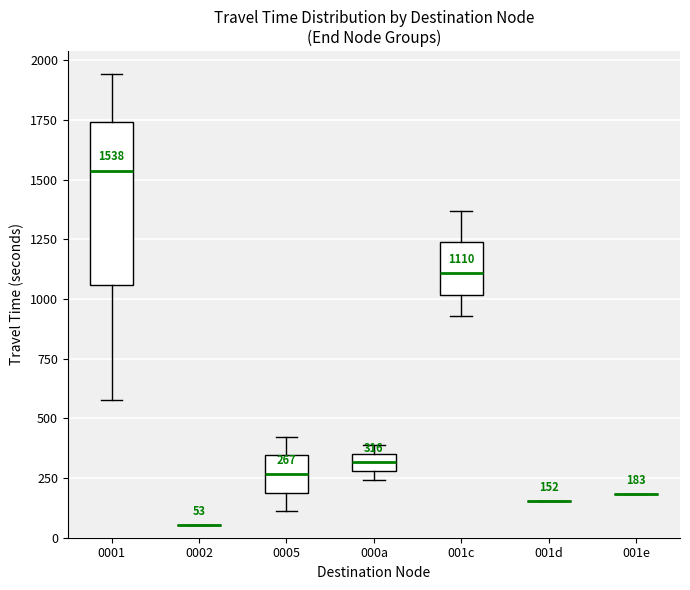

Which box is the tallest, from its lower edge to its upper edge?

0001